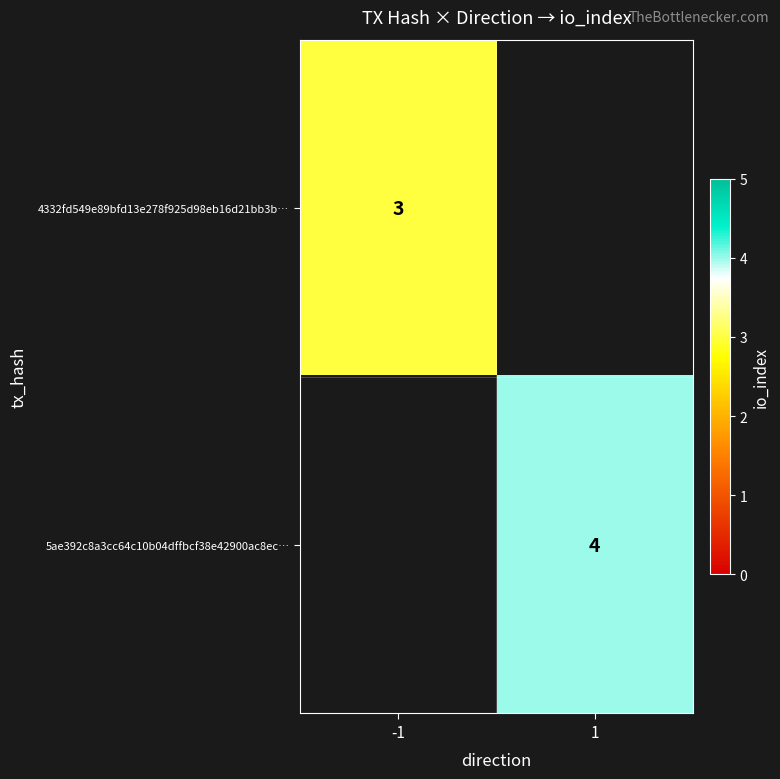

How many series are shown in this chart?

2